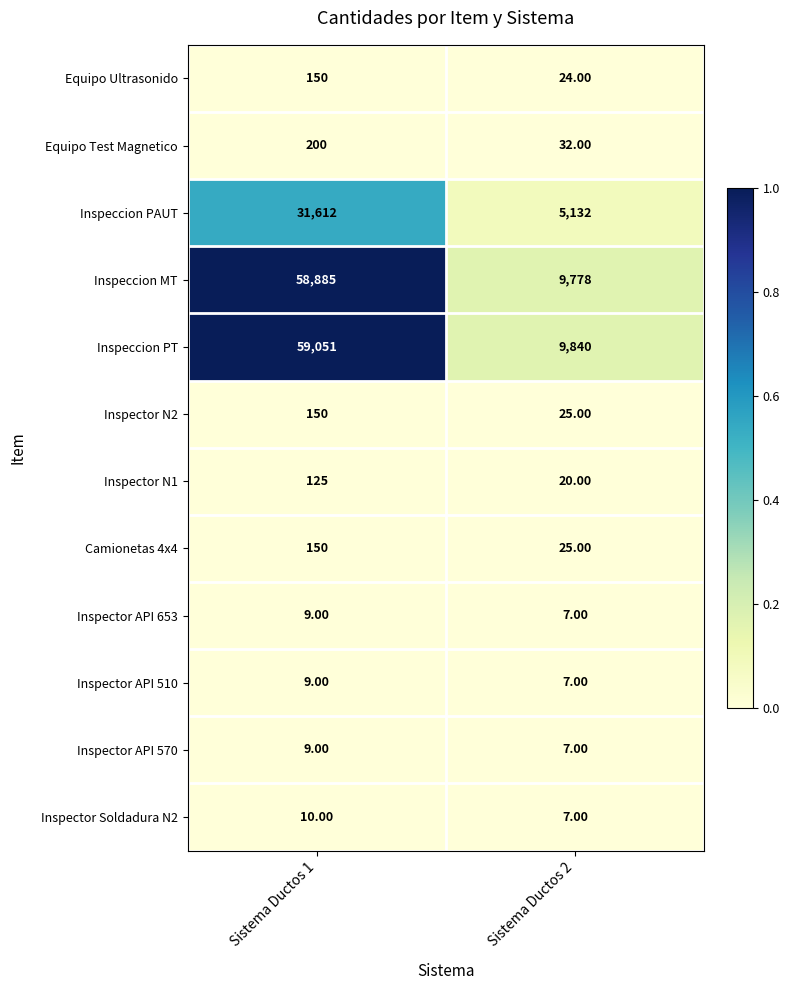

What is the difference between the maximum and minimum values in the Camionetas 4x4 series?

125